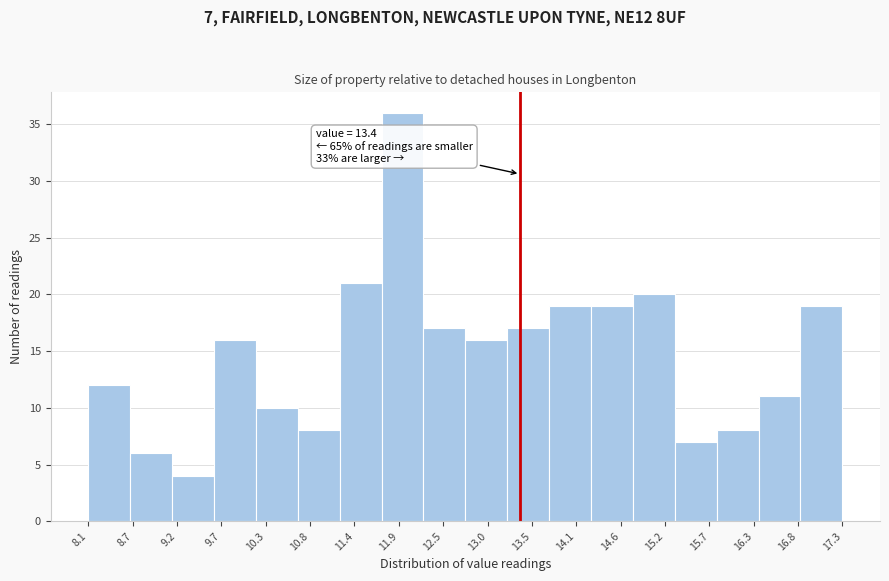

Over which range of the x-axis is the bar tallest?

11.7 to 12.2